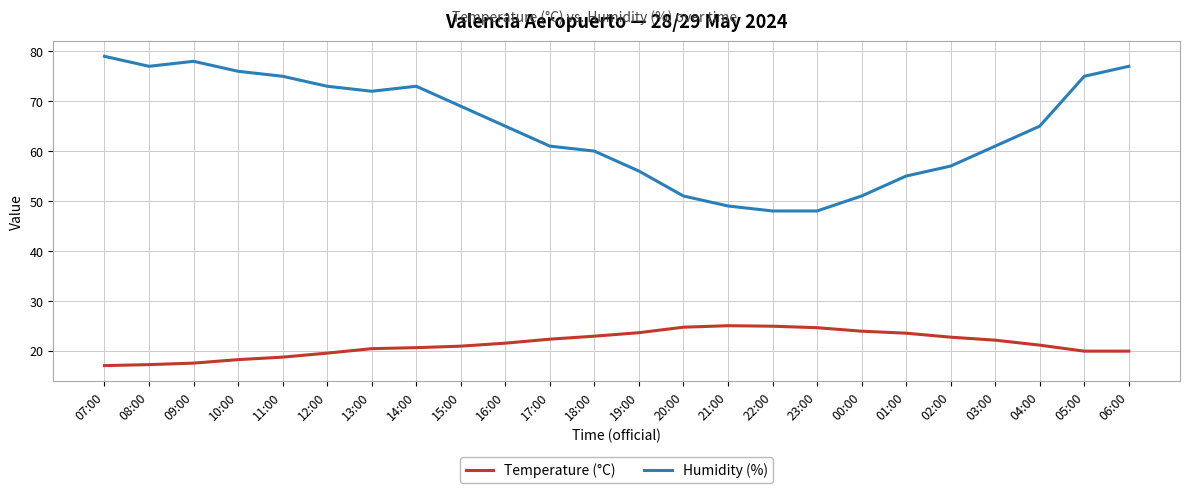

What is the maximum value shown in the chart?

79.0